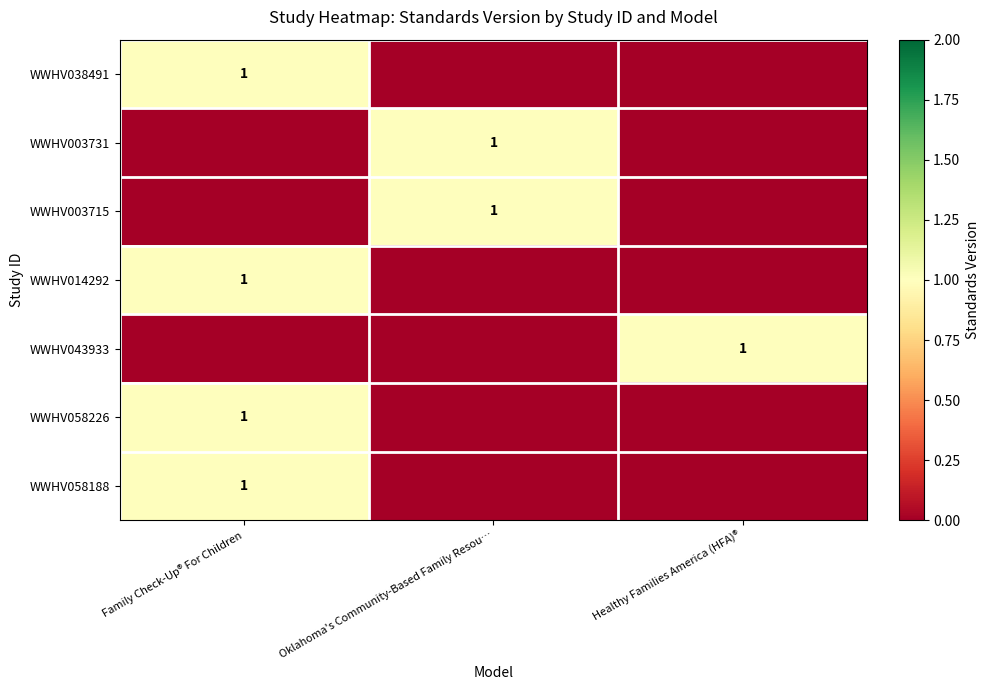

True or false: WWHV043933 has a value of 1 at Healthy Families America (HFA)®.

True